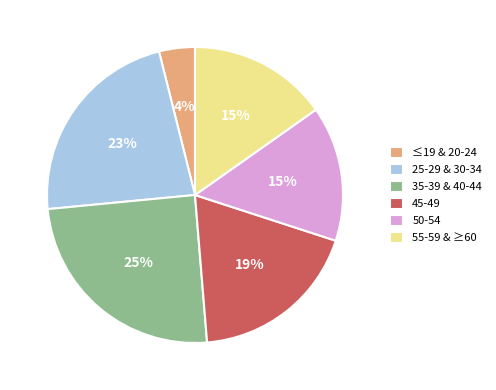

To the nearest percent, what is the difference between the largest and smallest slice percentages?

21%